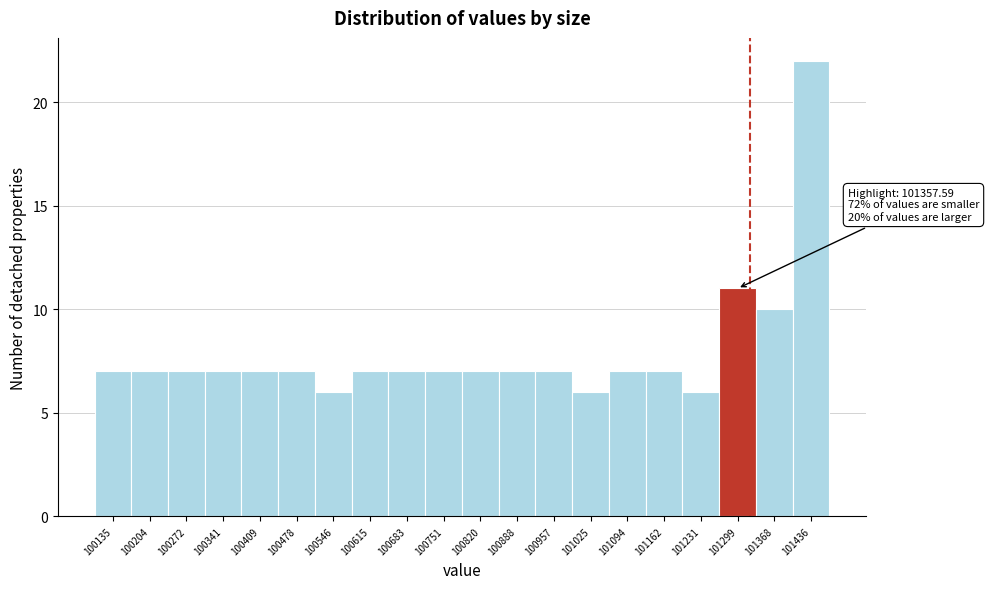

Reading left to right, extract all data points from this chart.

100135=7	100204=7	100272=7	100341=7	100409=7	100478=7	100546=6	100615=7	100683=7	100751=7	100820=7	100888=7	100957=7	101025=6	101094=7	101162=7	101231=6	101299=11	101368=10	101436=22